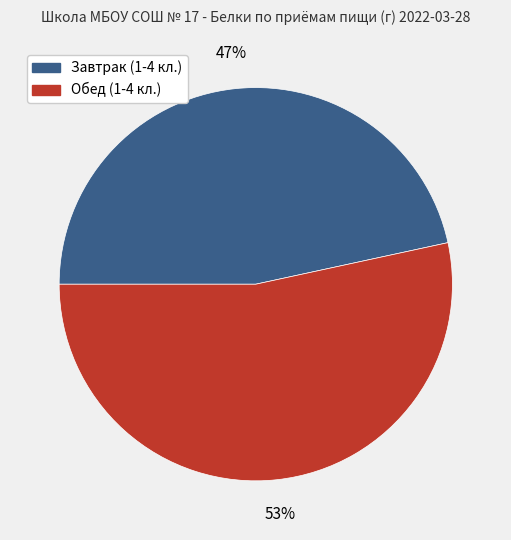

Is there a majority slice in this chart?

Yes